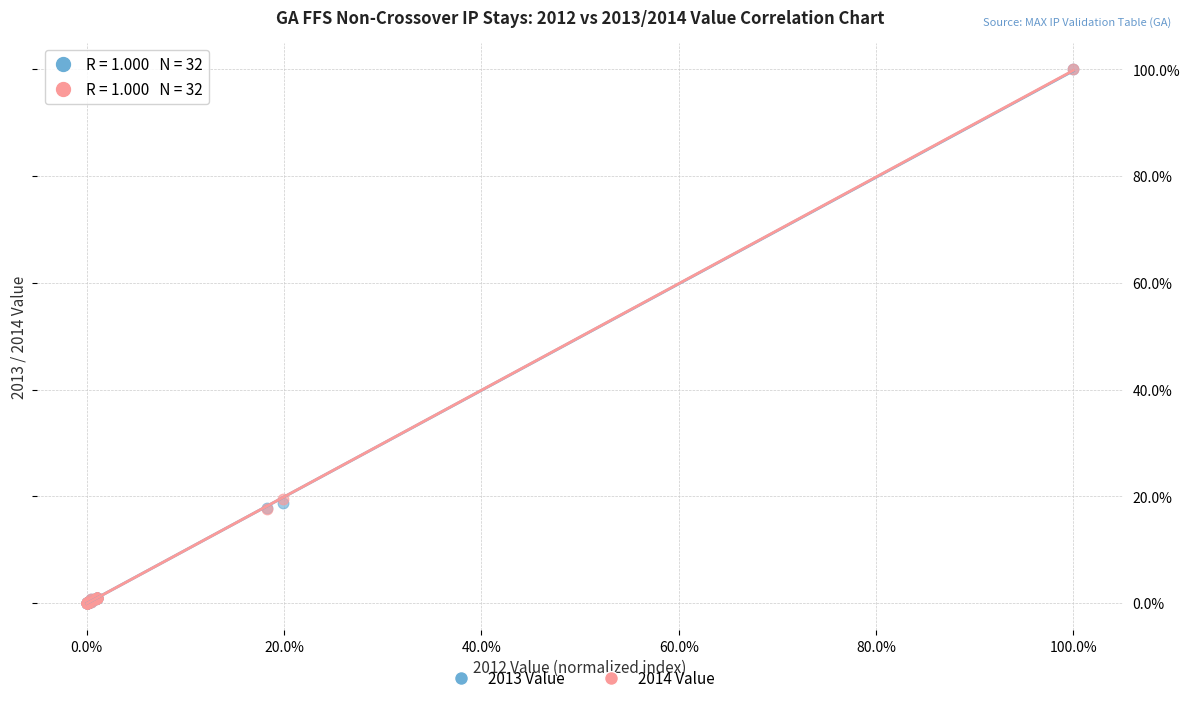

What are all the series names shown in the legend?

2013 Value, 2014 Value